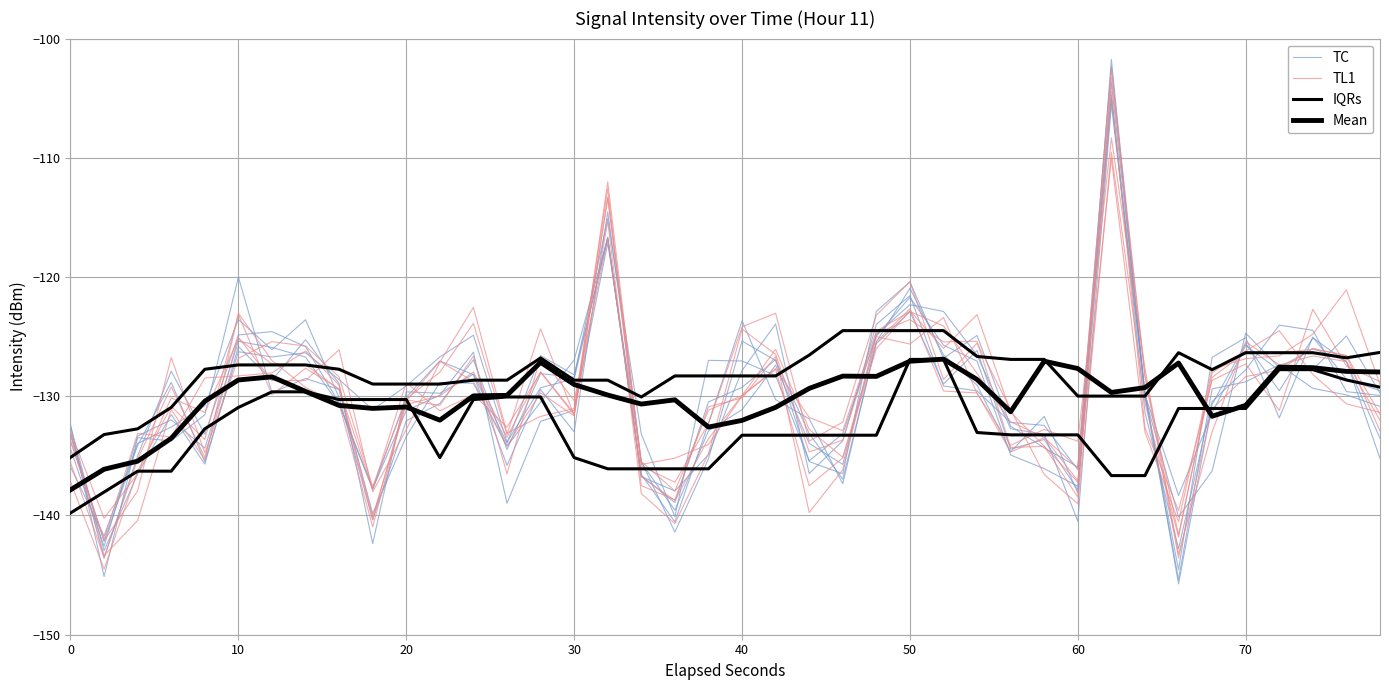

Is it true that TL1 equals -226.7 at 17?

False